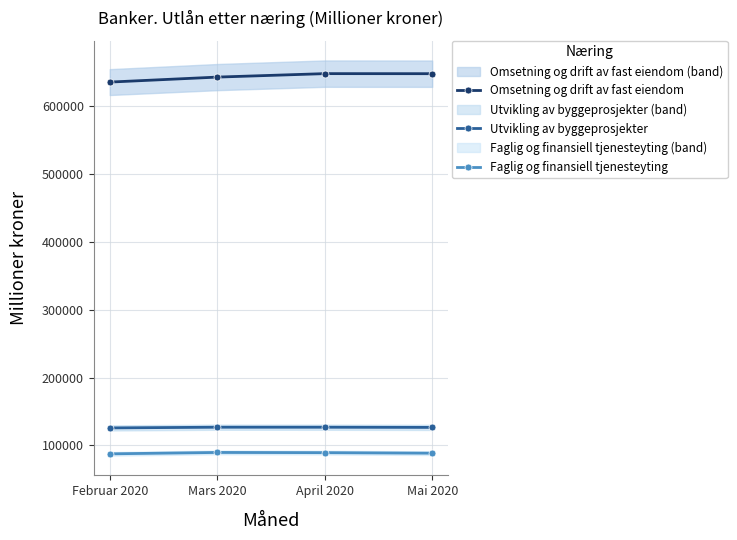

Reading right to left, what are all the values shown in this chart?

Omsetning og drift av fast eiendom: Mai 2020=647162	April 2020=647245	Mars 2020=642144	Februar 2020=634807
Utvikling av byggeprosjekter: Mai 2020=126561	April 2020=126822	Mars 2020=126841	Februar 2020=125797
Faglig og finansiell tjenesteyting: Mai 2020=88617	April 2020=89409	Mars 2020=89698	Februar 2020=87648